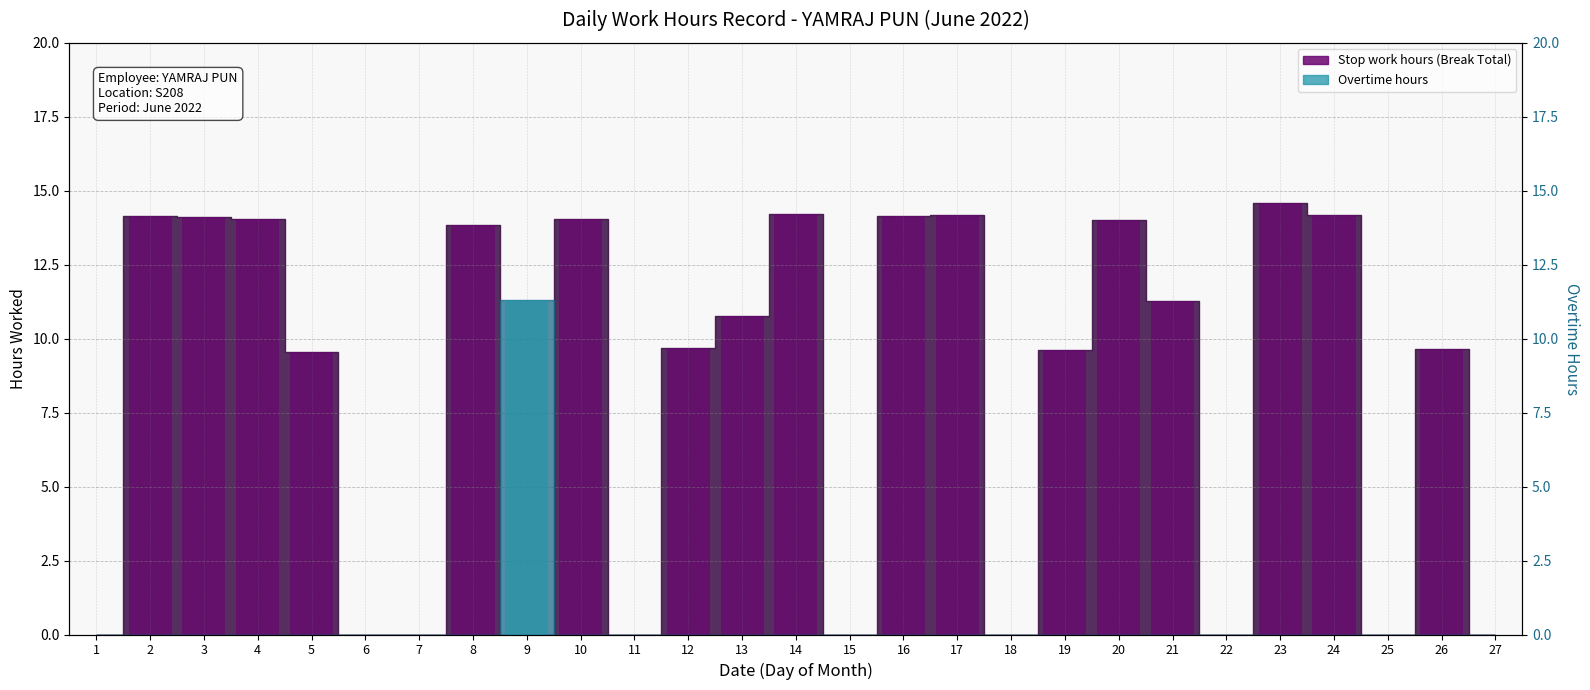

What is the sum of the Stop work hours (Break Total) values at 4 and 26?

23.7